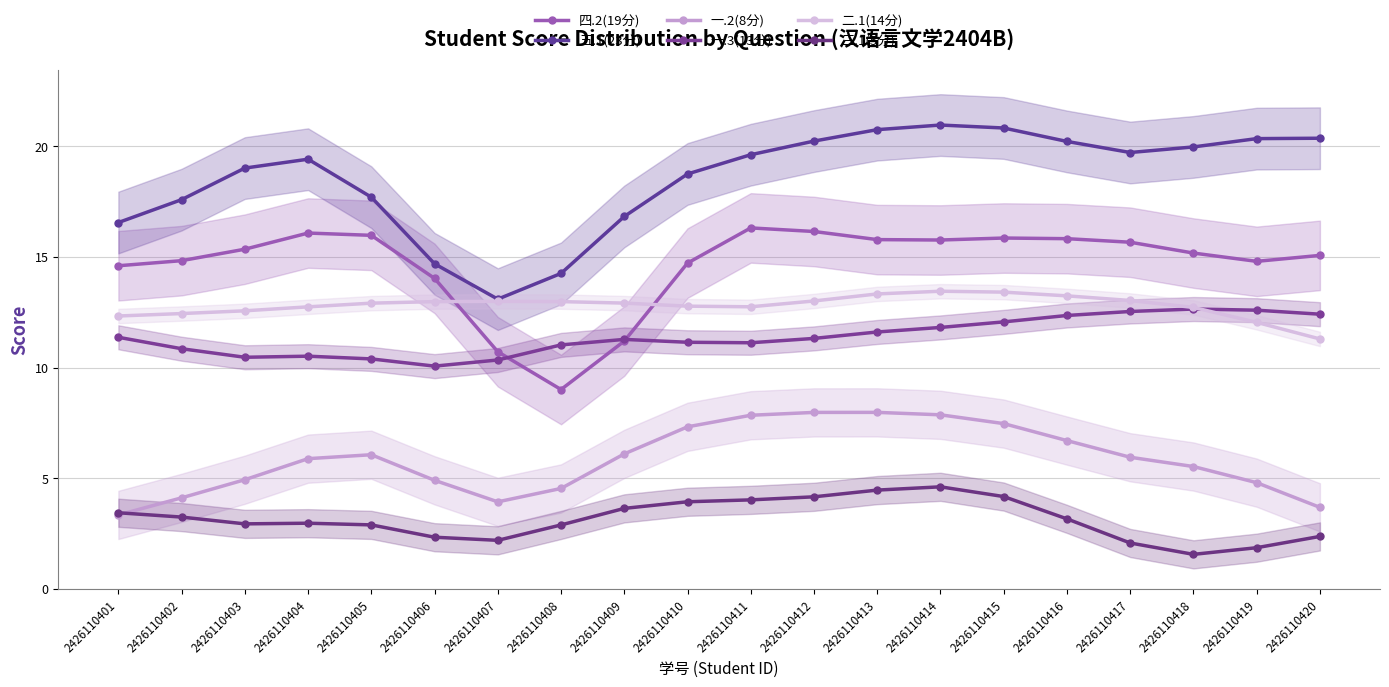

What is the difference between the highest and lowest values at 2426110417?

17.6